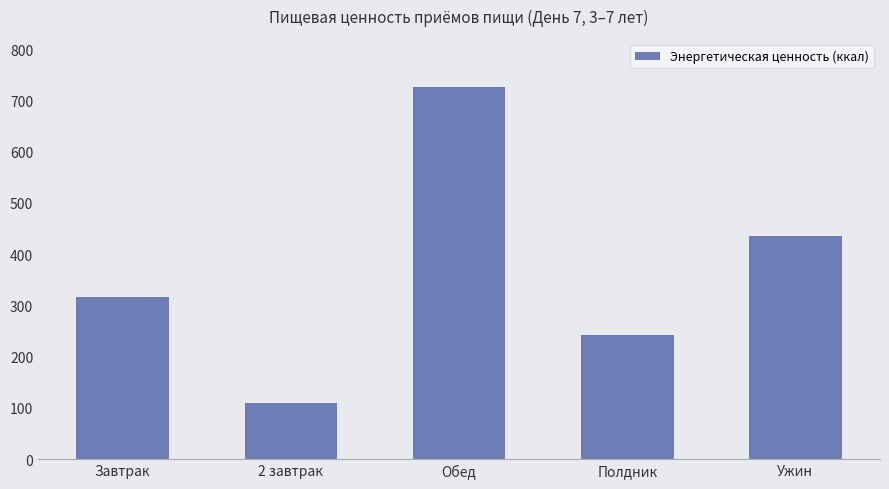

Between Полдник and Обед, which is larger?

Обед